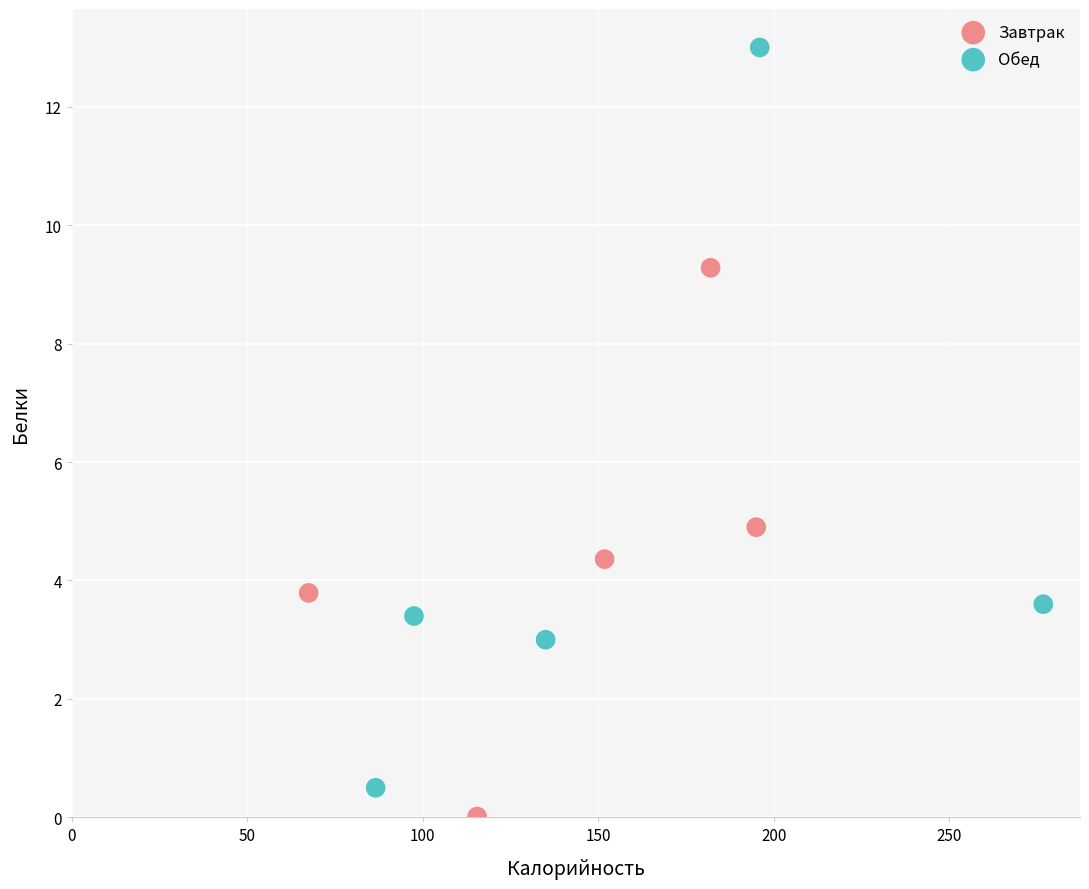

Which series has the largest Y range (max minus min)?

Обед